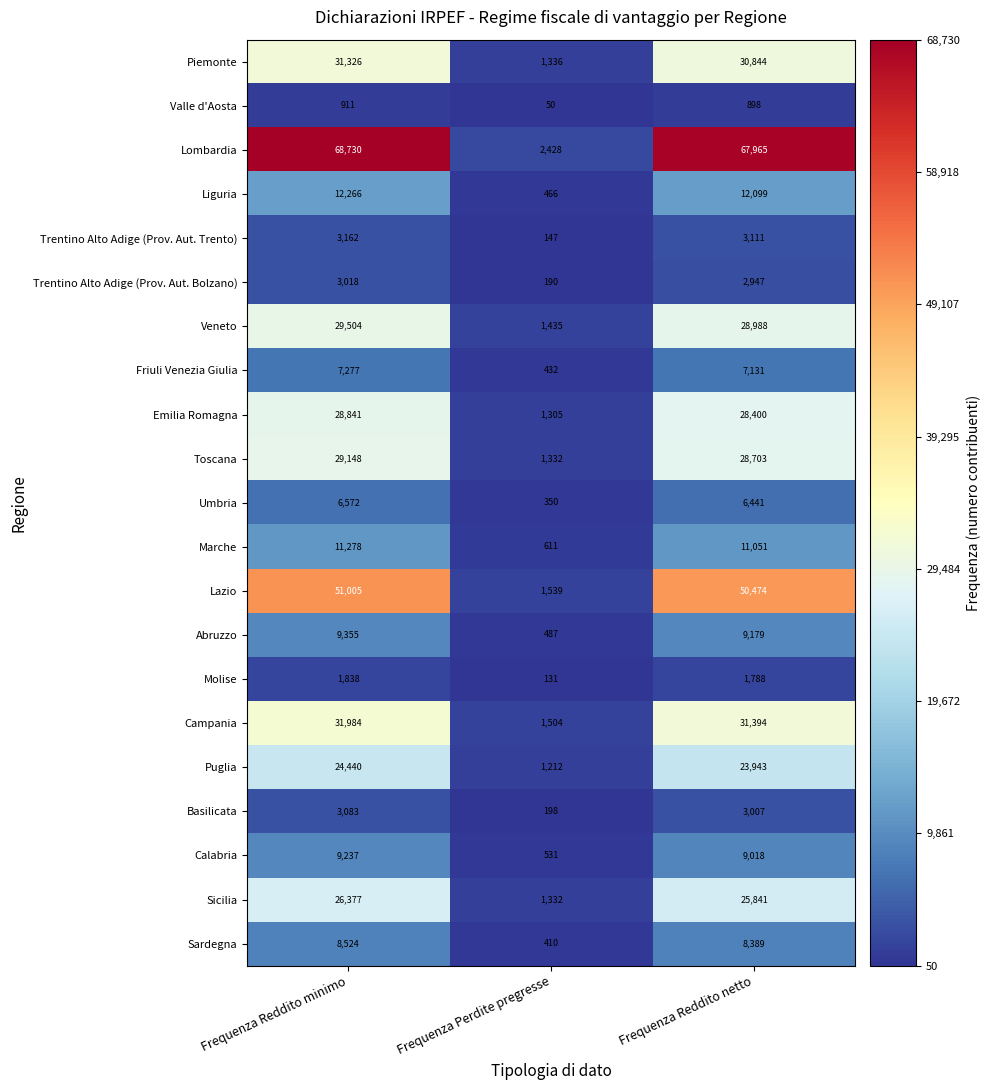

The Trentino Alto Adige (Prov. Aut. Bolzano) series shows 190 at Frequenza Perdite pregresse. True or false?

True